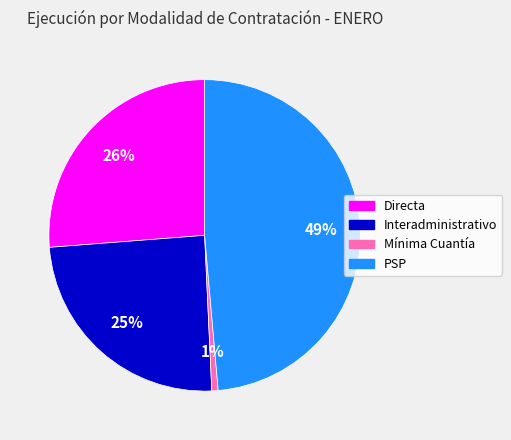

Count the number of slices in the pie.

4